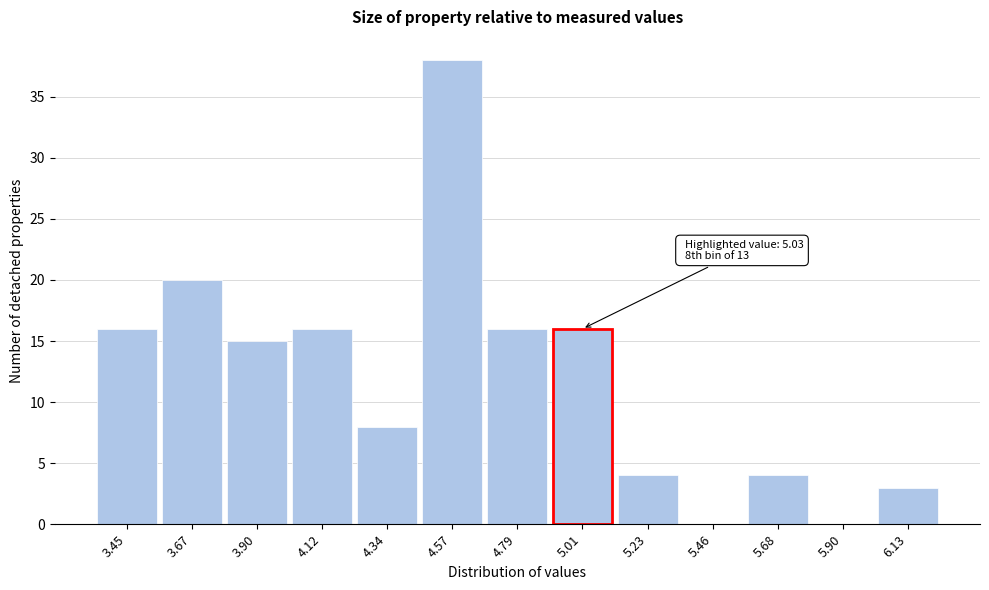

Reading left to right, transcribe all the data shown in this chart.

3.45=16	3.67=20	3.90=15	4.12=16	4.34=8	4.57=38	4.79=16	5.01=16	5.23=4	5.46=0	5.68=4	5.90=0	6.13=3